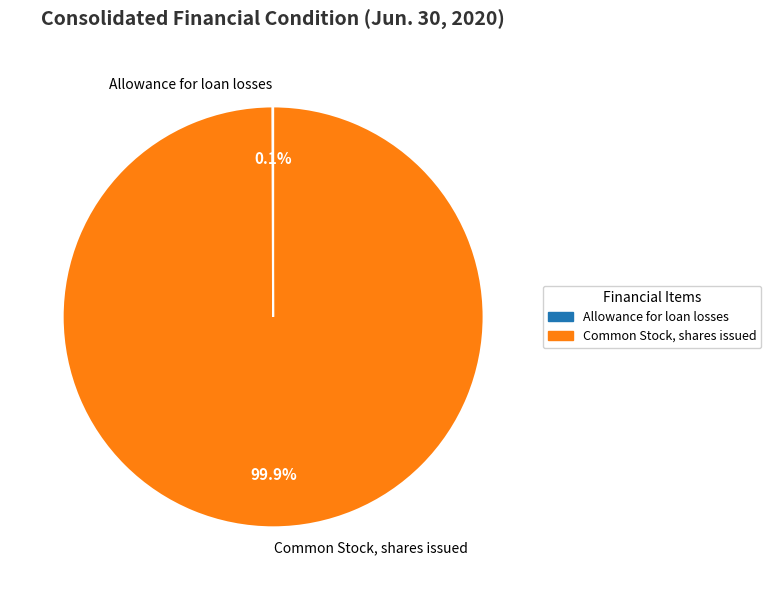

What is the largest slice in the pie chart?

Common Stock, shares issued